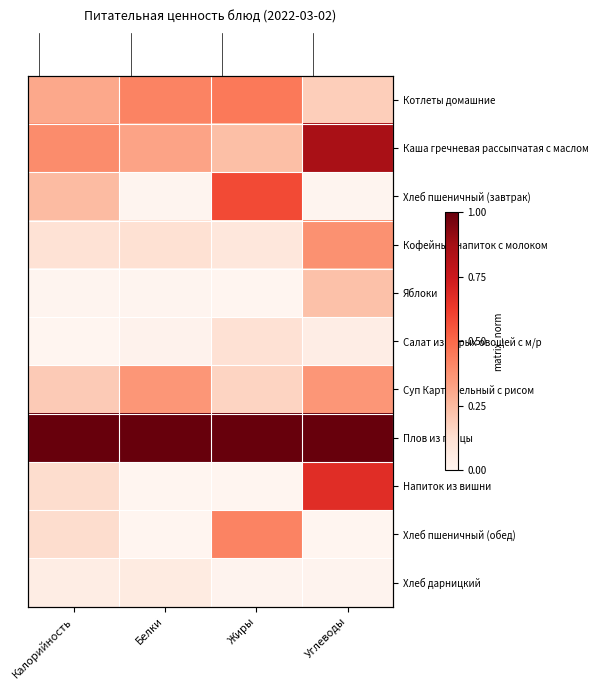

The value of Хлеб дарницкий at Белки is 0.1. True or false?

False